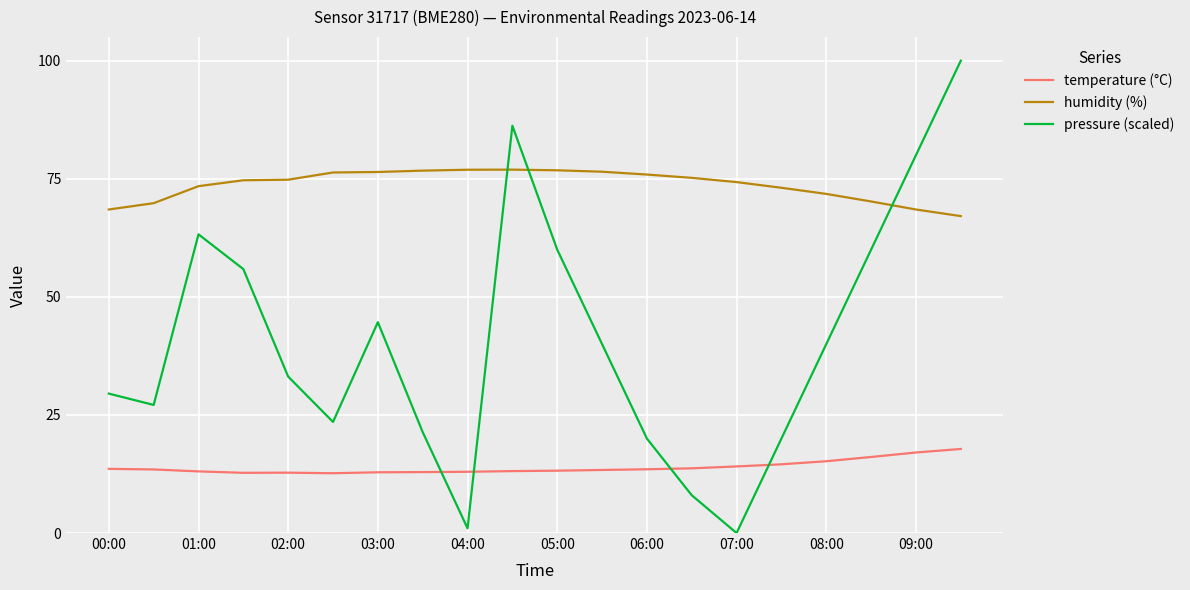

How many intersections are there between pressure (scaled) and humidity (%)?

3